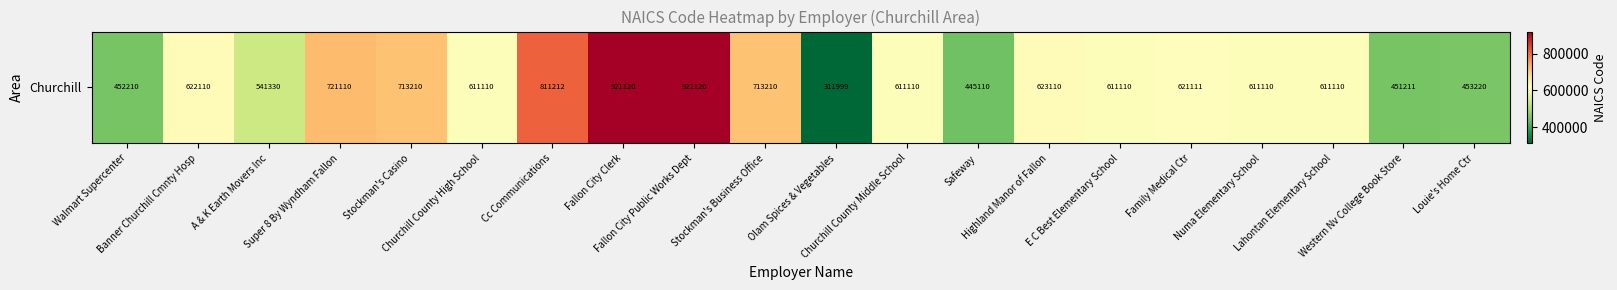

Is it true that the value at Family Medical Ctr is 621111?

True